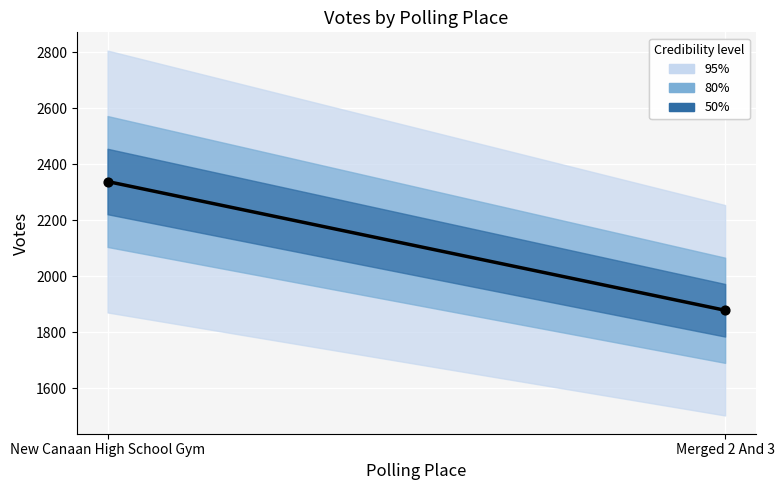

What is the average Y value?

2109